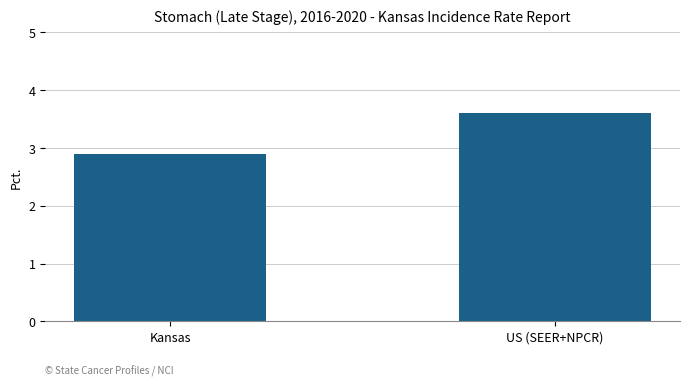

What is the label of the 1st bar from the right?

US (SEER+NPCR)